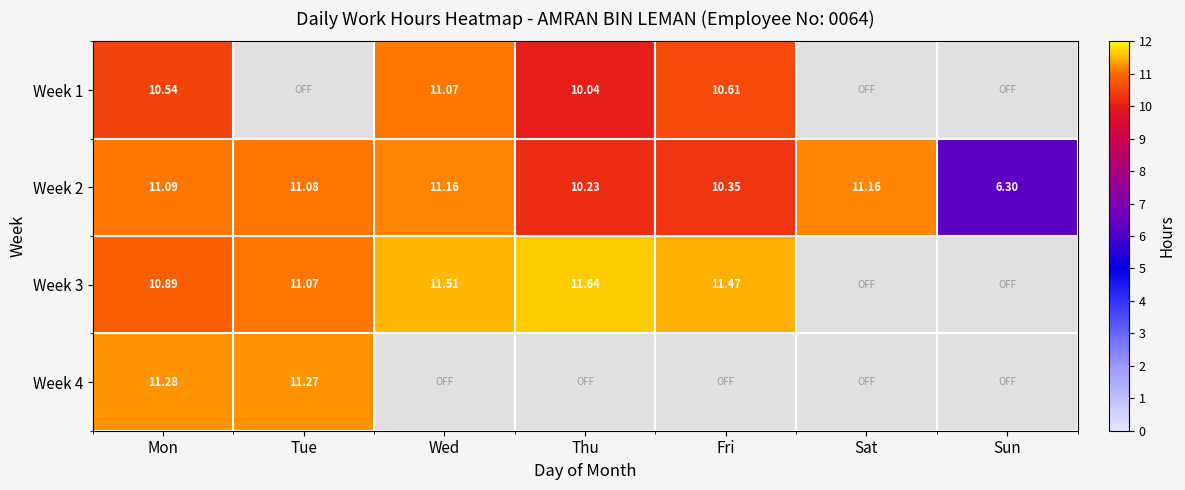

Is the value of Week 1 at Sun greater than the value of Week 4 at Sat?

No